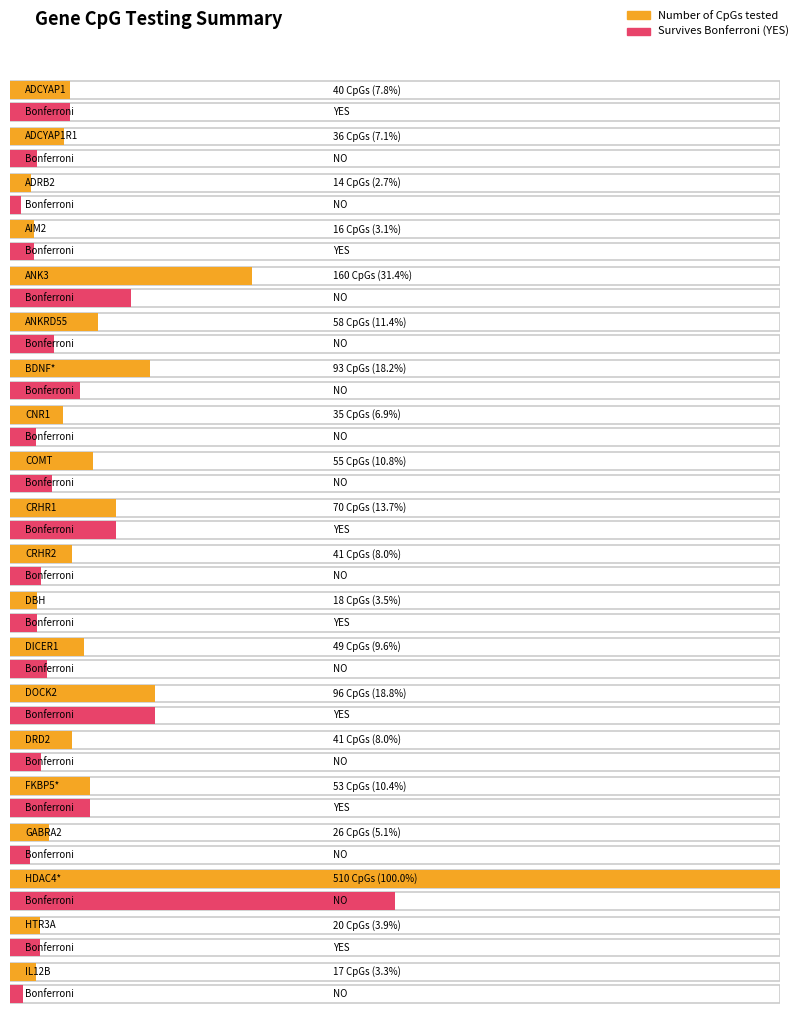

What position from the left is CRHR1?

10